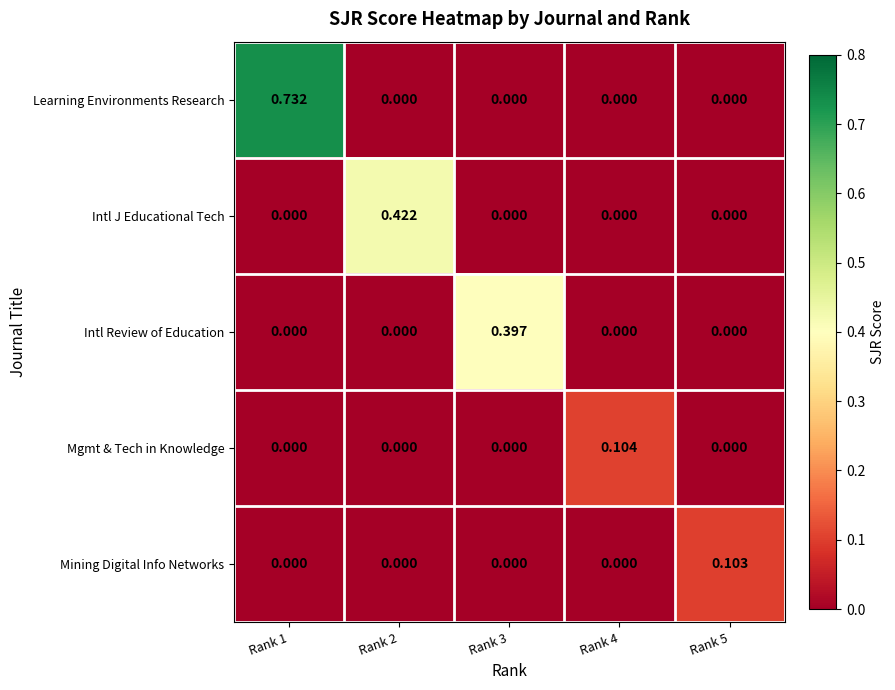

Which series changed the most between Rank 1 and Rank 4?

Learning Environments Research